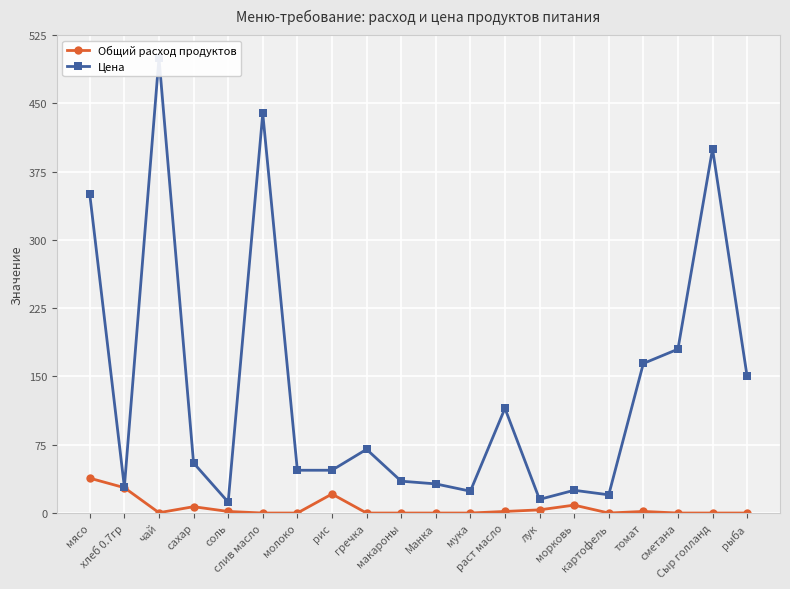

Rank the series by their average value, from lowest to highest.

Общий расход продуктов, Цена